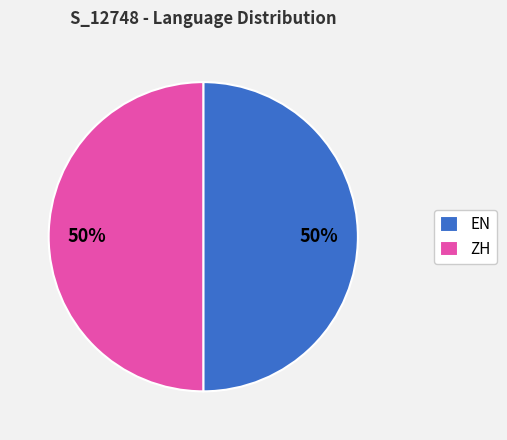

To the nearest percent, what is the average slice percentage?

50%